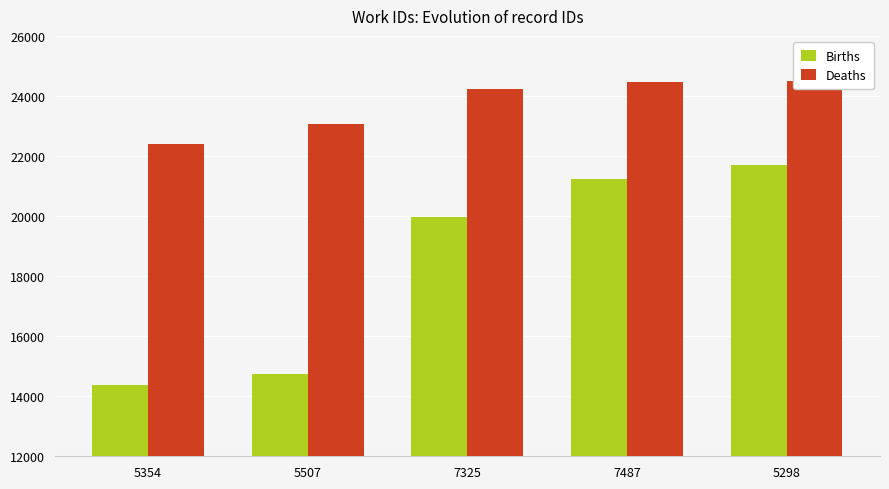

What is the total value across all series at 5354?

36777